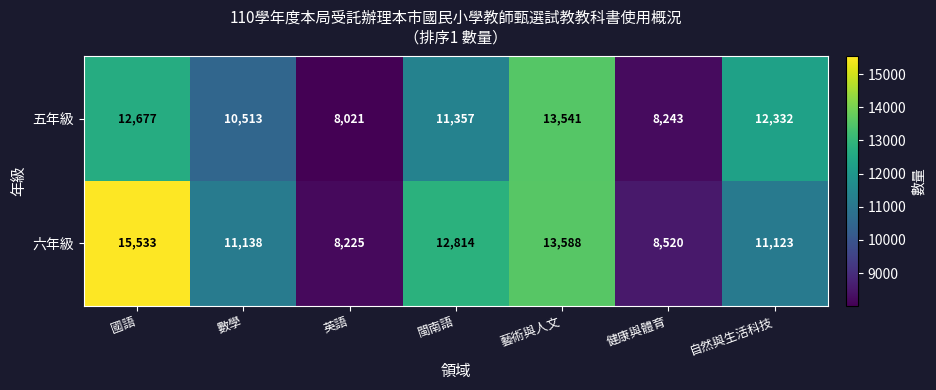

Which label corresponds to the smallest value in the chart?

英語